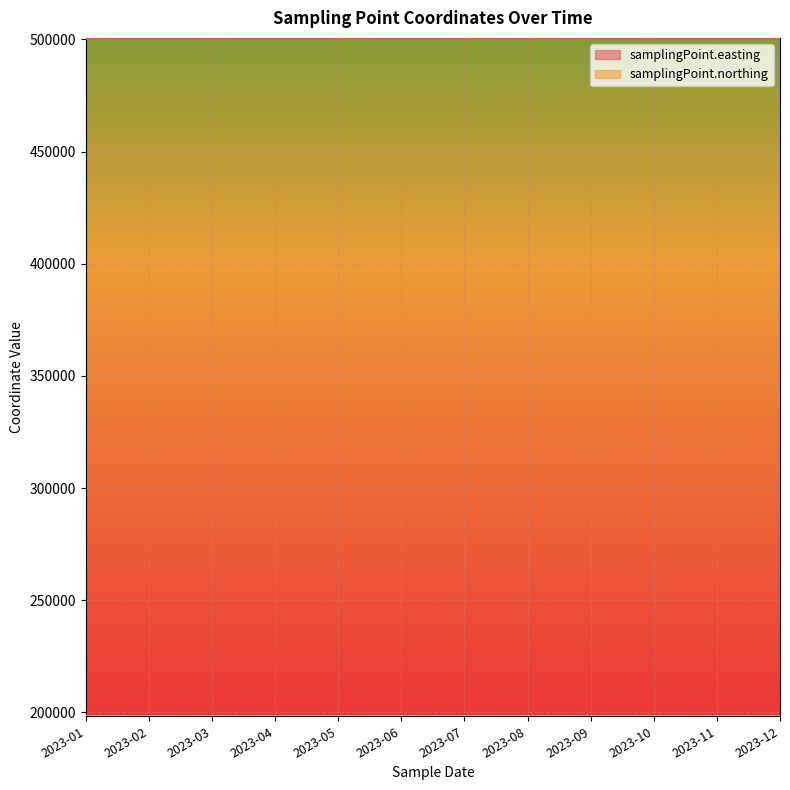

What is the total value across all series at 2023-11?

699009